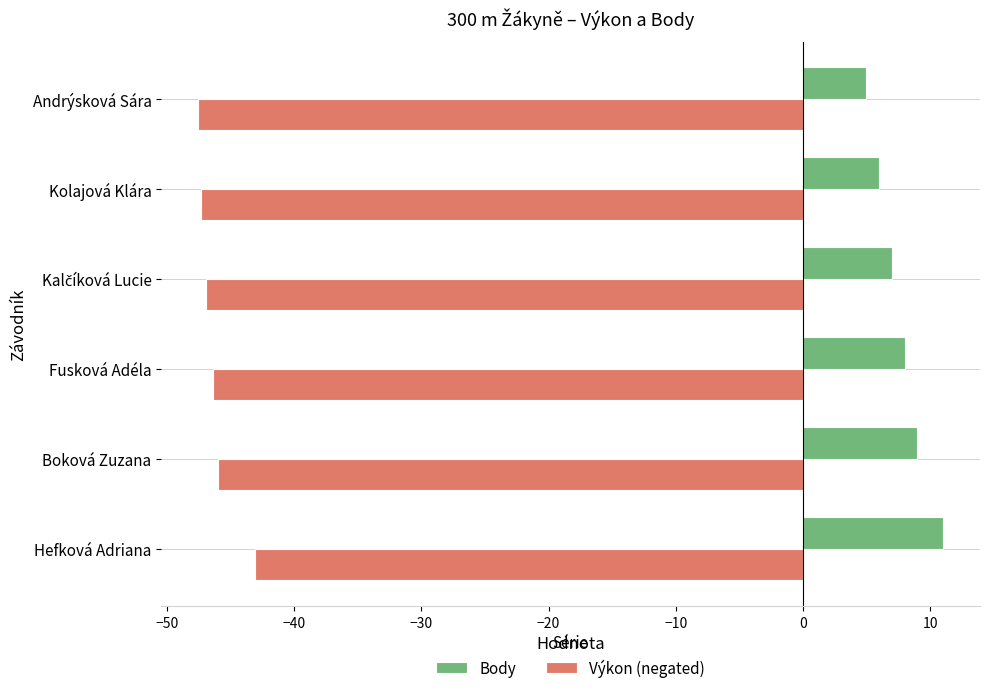

Which category has the lowest value in the Body series?

Andrýsková Sára